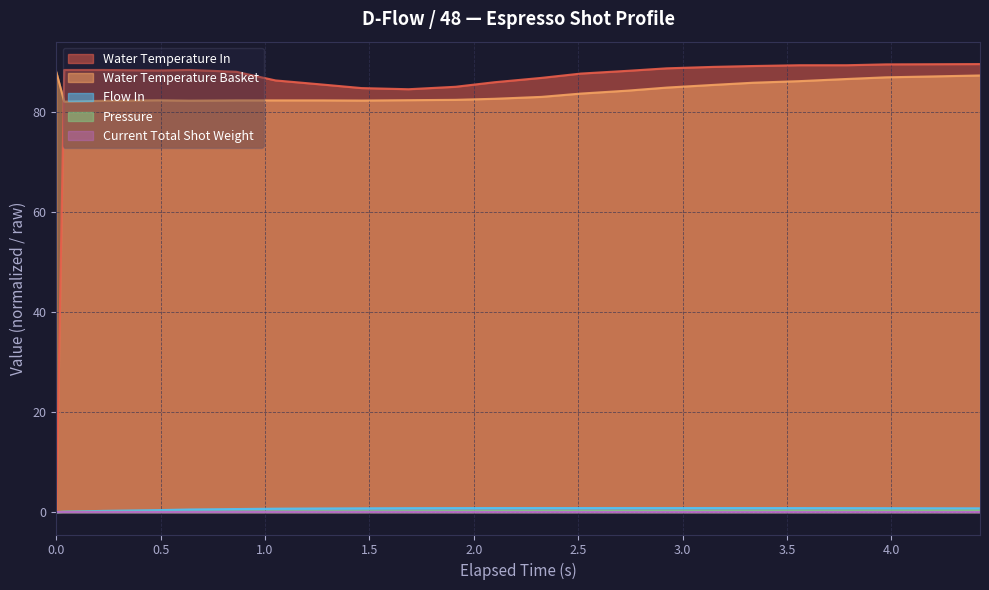

Which series has the widest spread of values?

Water Temperature In